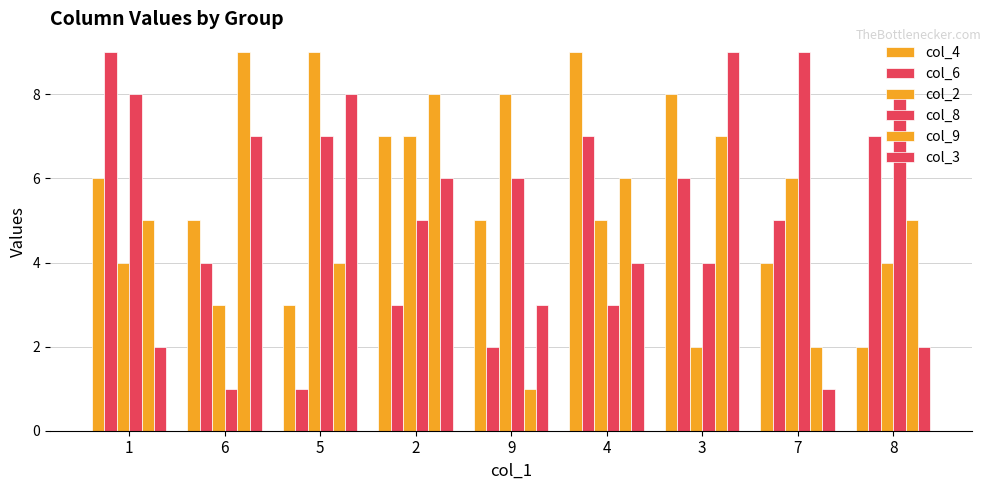

Which series has the widest spread of values?

col_6